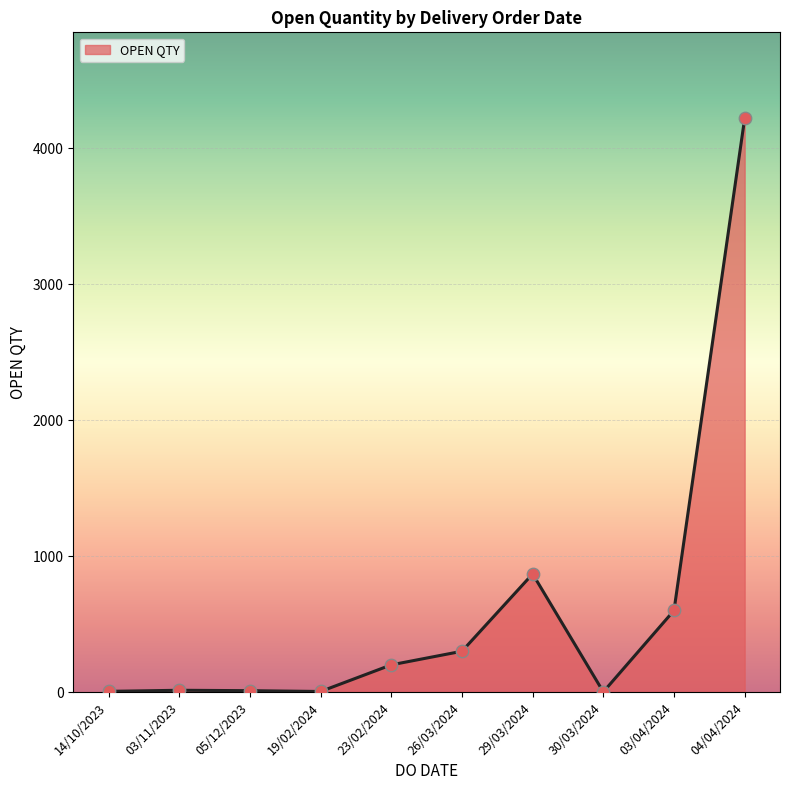

What is the change in value from 30/03/2024 to 04/04/2024?

+4219